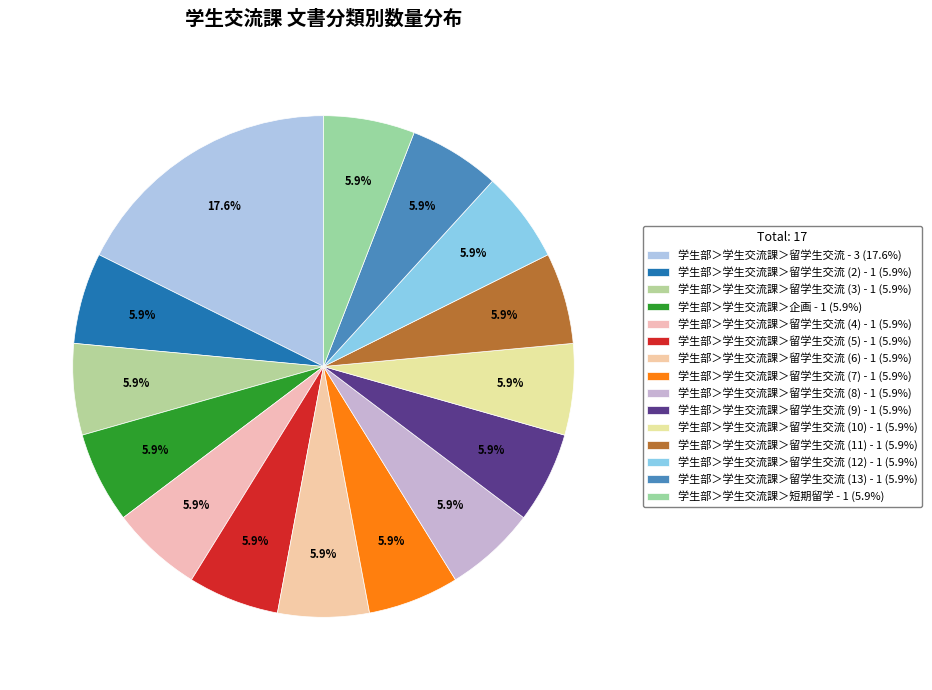

Count the number of slices in the pie.

15